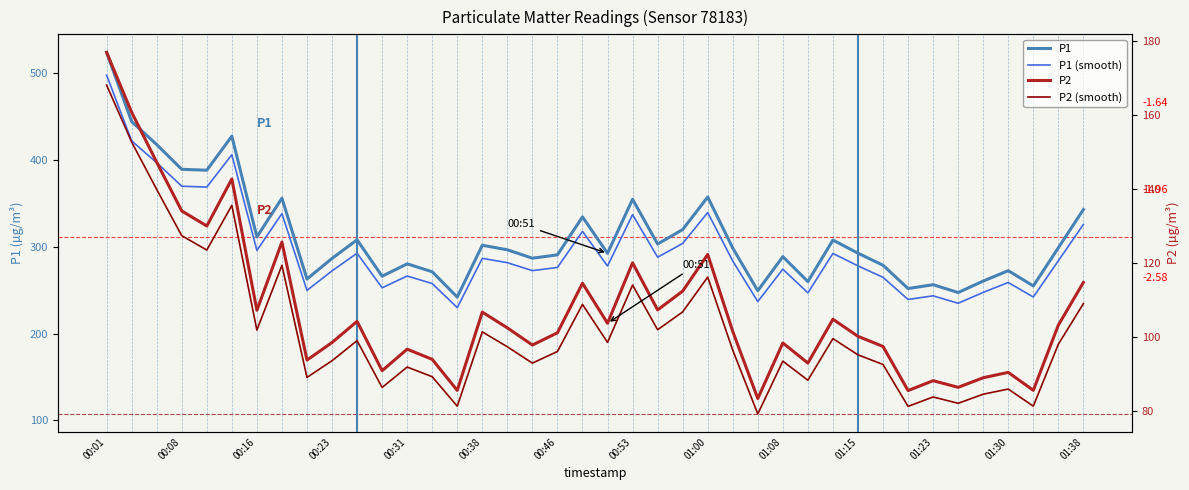

True or false: P2 has more than 0 points higher than both neighbors.

True